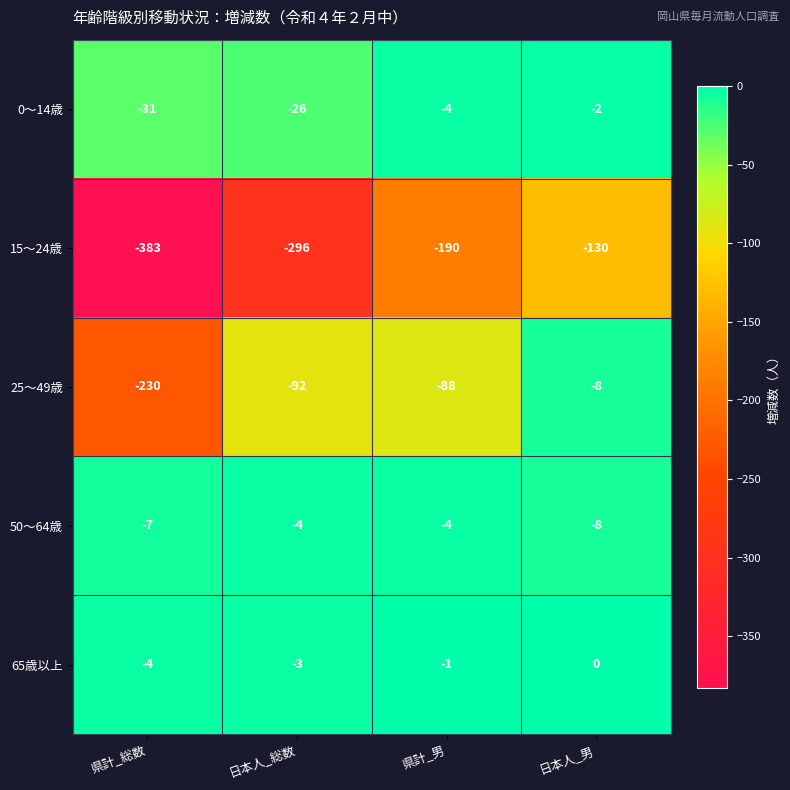

Rank the series by their maximum value, from highest to lowest.

65歳以上, 0～14歳, 50～64歳, 25～49歳, 15～24歳